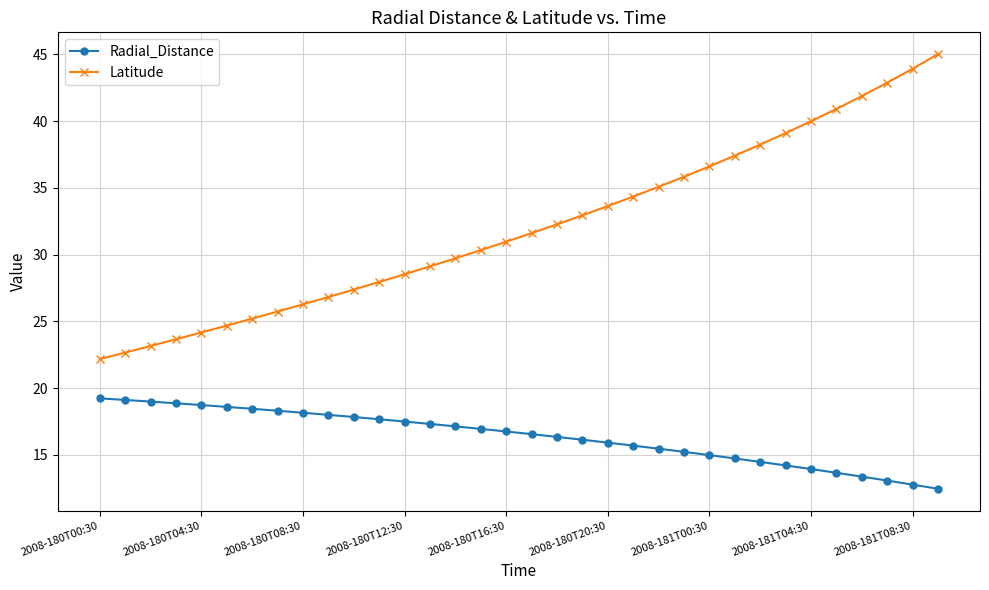

How many distinct data groups are displayed?

2